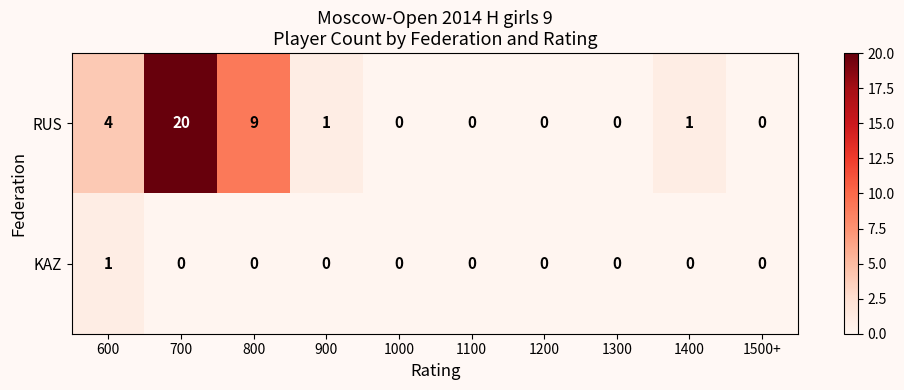

Reading left to right, extract all data points from this chart.

RUS: 600=4	700=20	800=9	900=1	1000=0	1100=0	1200=0	1300=0	1400=1	1500+=0
KAZ: 600=1	700=0	800=0	900=0	1000=0	1100=0	1200=0	1300=0	1400=0	1500+=0